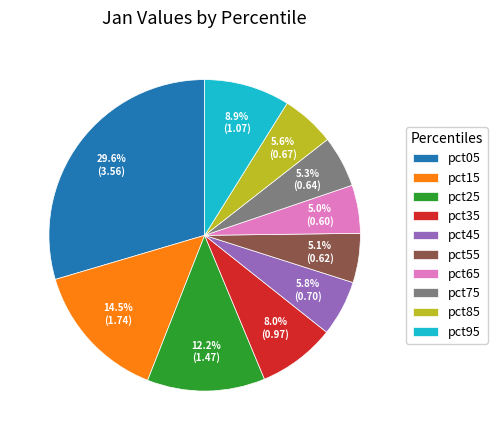

To the nearest percent, what is the combined percentage of pct55 and pct75?

10%